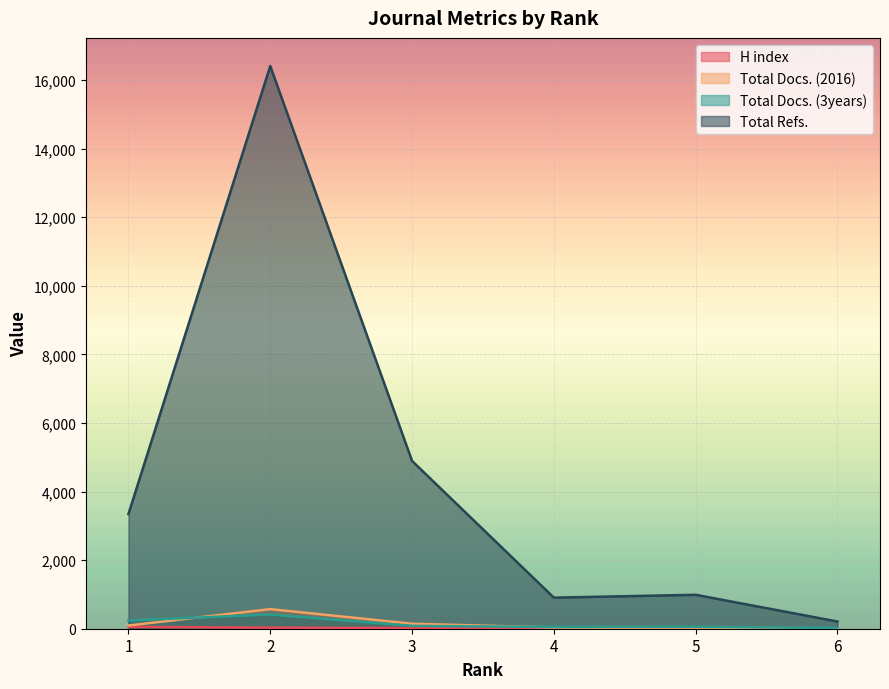

Between 5 and 1, which is larger?

1